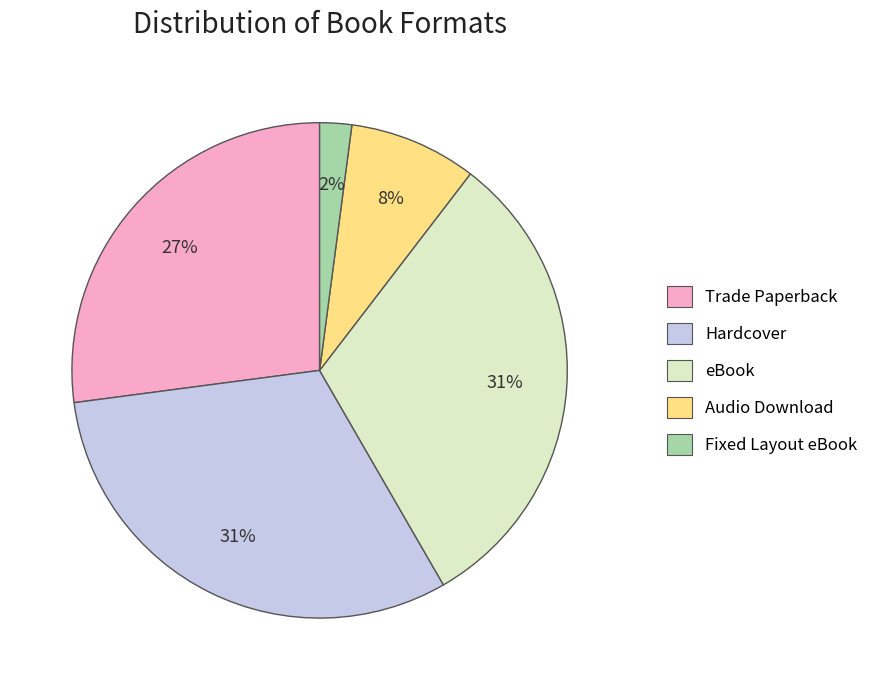

The Audio Download slice represents 20% of the pie. True or false?

False